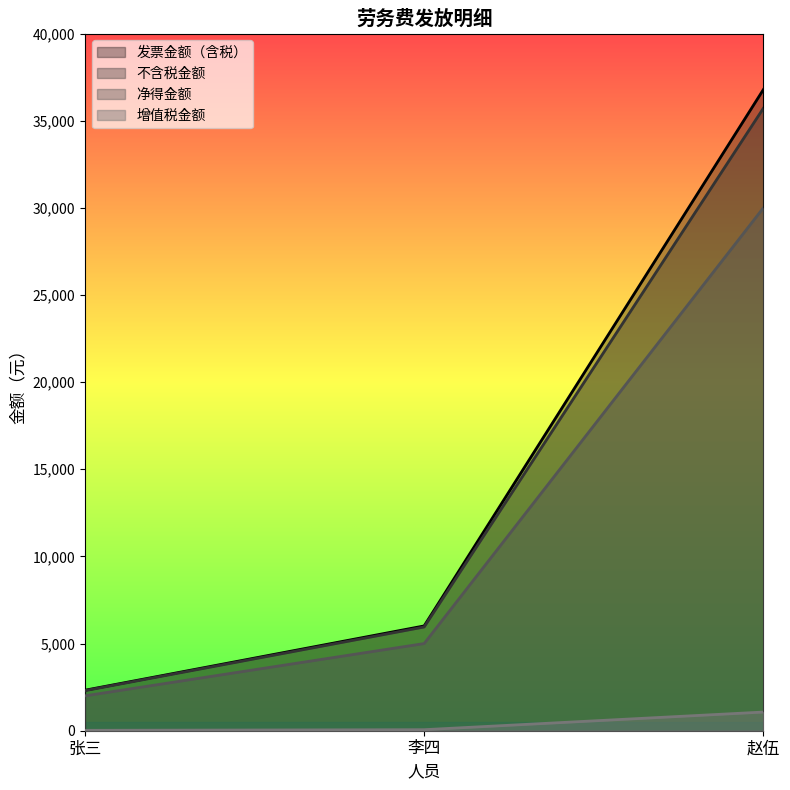

At which category is the sum across all series the highest?

赵伍